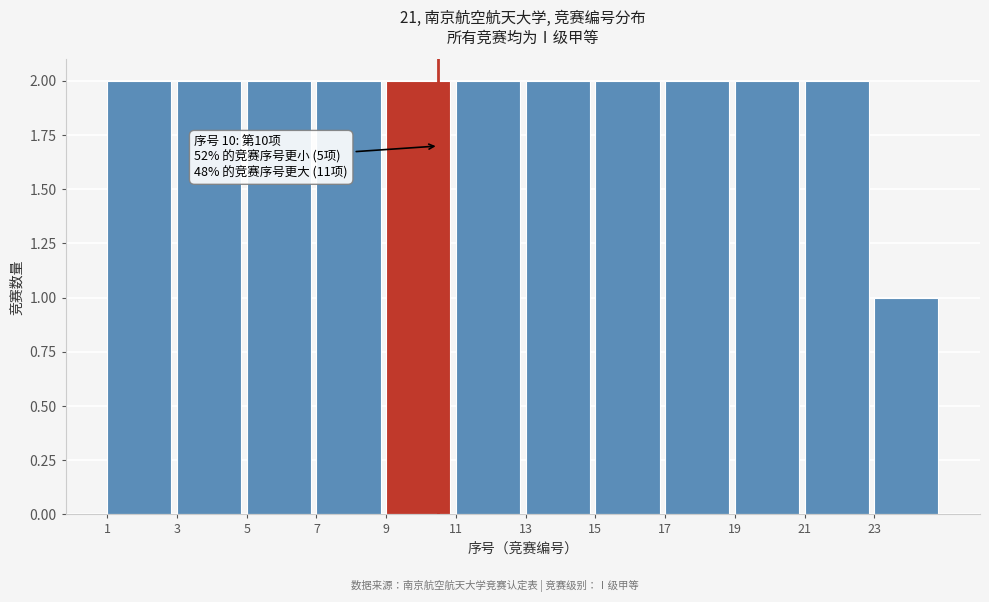

Reading left to right, what are all the values shown in this chart?

1=2	3=2	5=2	7=2	9=2	11=2	13=2	15=2	17=2	19=2	21=2	23=1